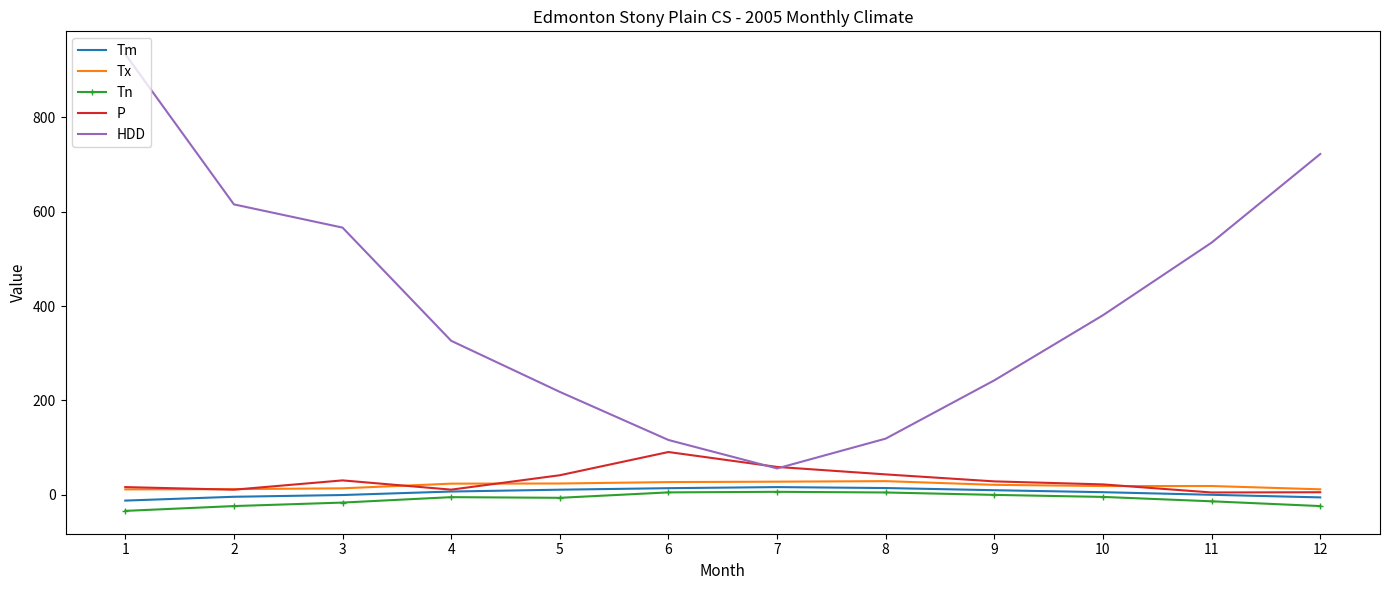

Which series changed the most between 4 and 11?

HDD